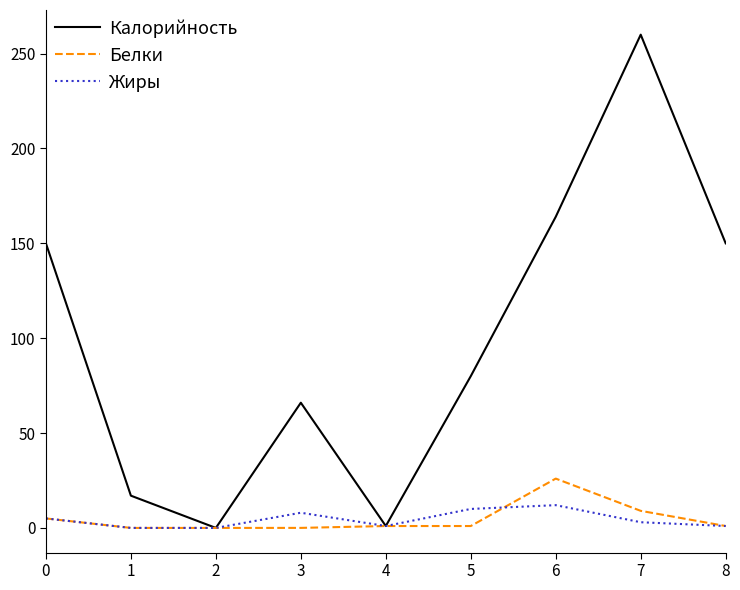

What are all the series names shown in the legend?

Калорийность, Белки, Жиры